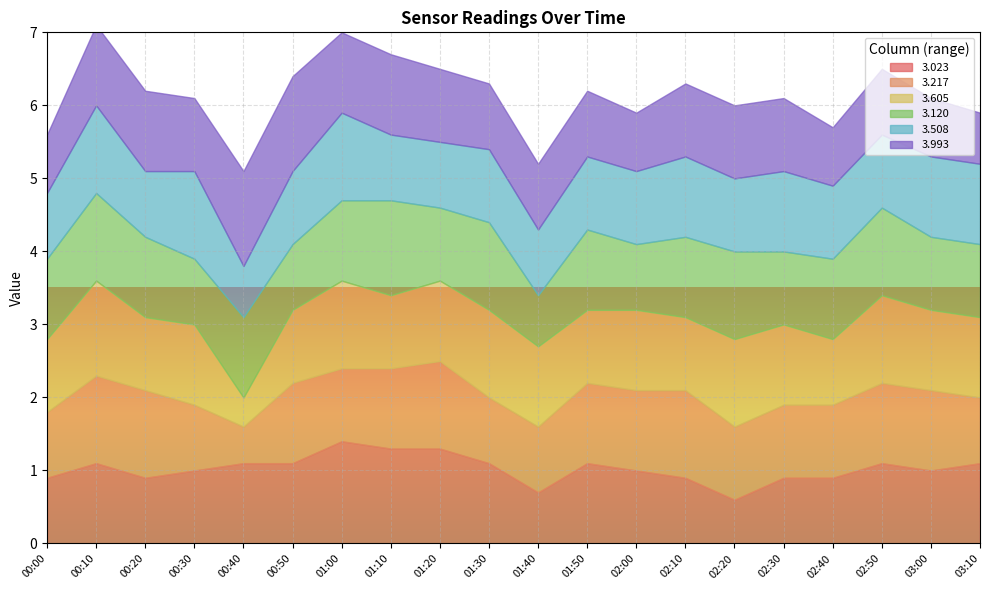

Between 01:00 and 02:40, which series saw the biggest shift?

3.023